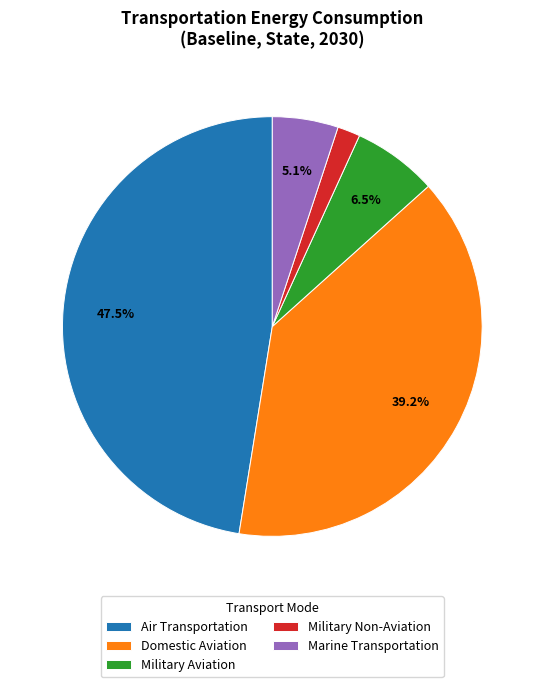

Is it true that Domestic Aviation is 39% of the pie?

True